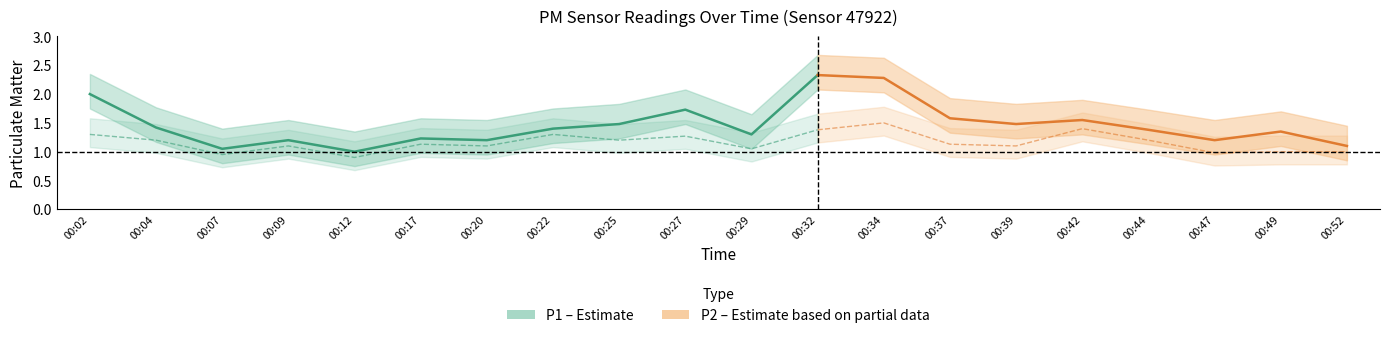

What is the difference between the P2 values at 00:39 and 00:47?

0.1